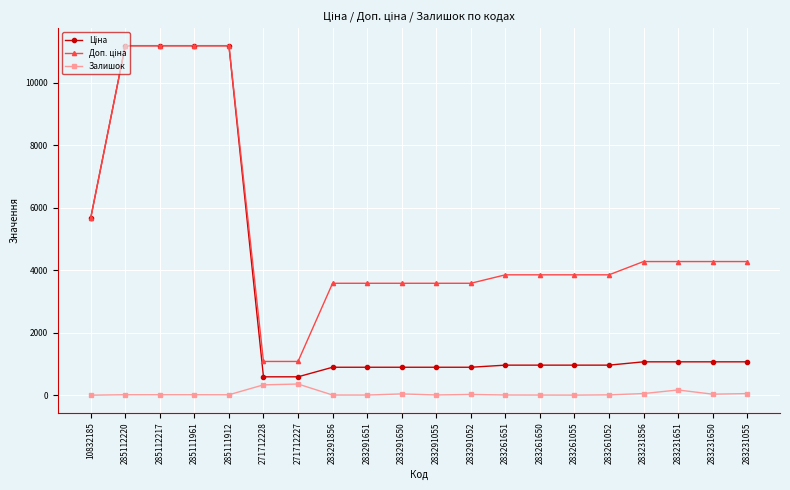

True or false: Залишок has a value of 333.0 at 271712228.

True